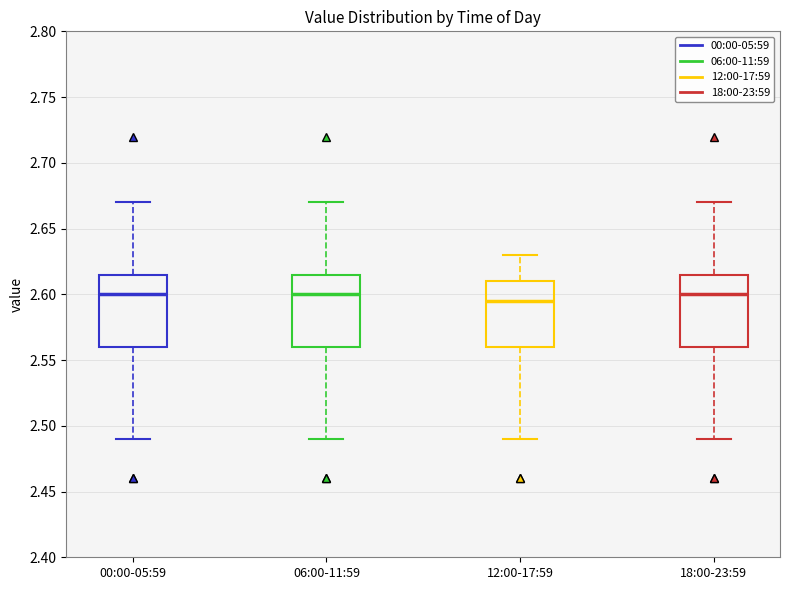

Where does the upper whisker of the box for 18:00-23:59 end on the y-axis? The values are not printed on the chart, so give them approximately, as read against the axis.

2.670